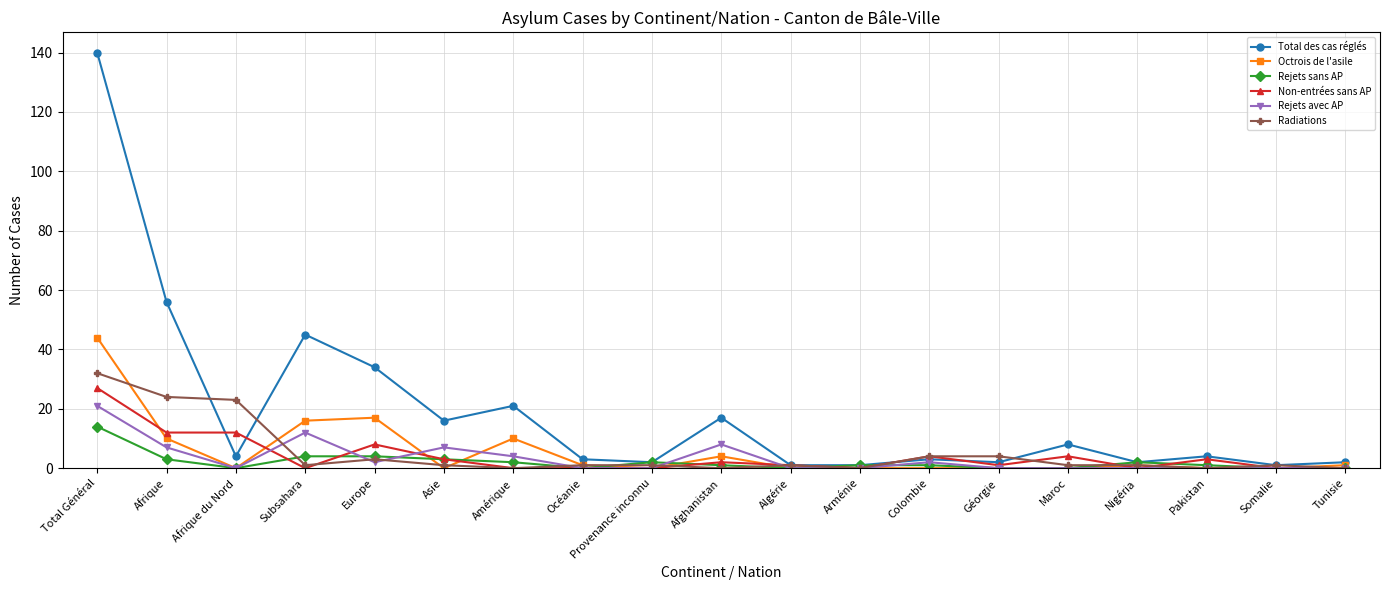

The Octrois de l'asile series shows 0 at Pakistan. True or false?

True